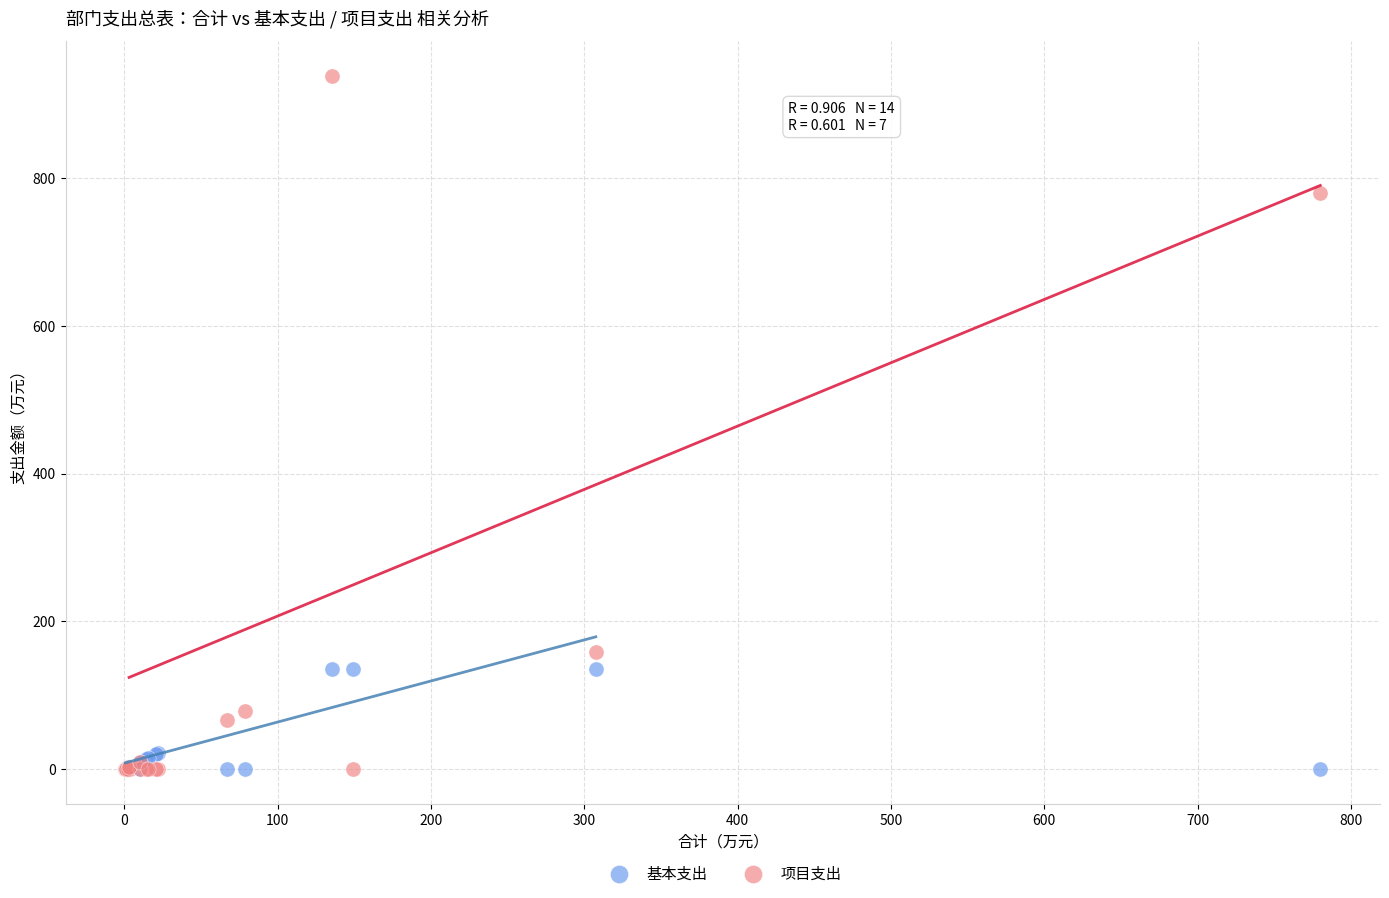

Which series has the largest Y range (max minus min)?

项目支出